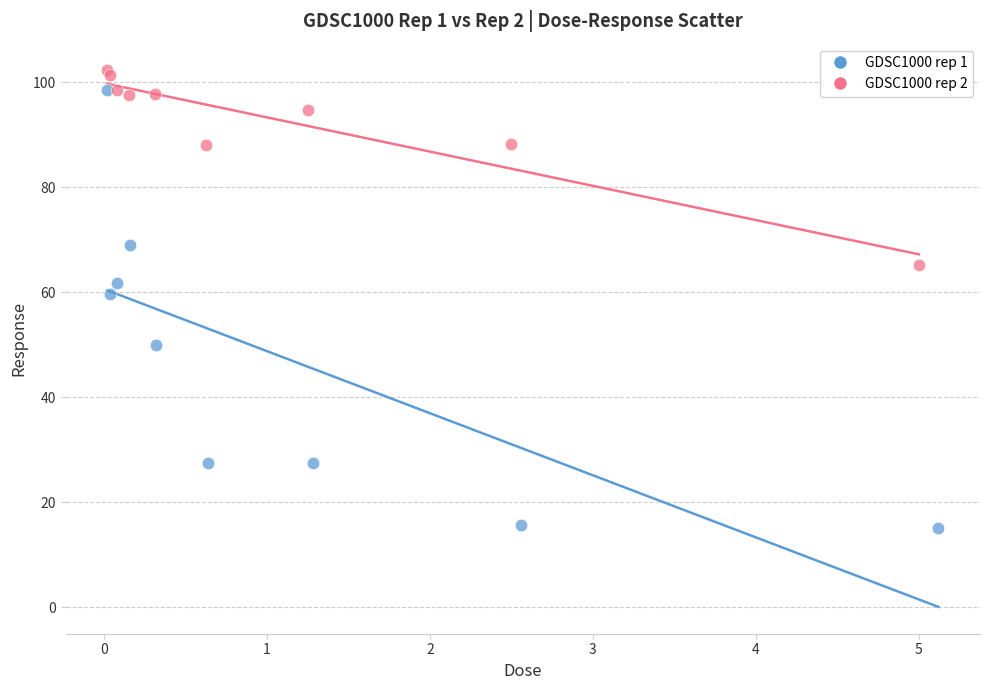

Which series has the largest Y range (max minus min)?

GDSC1000 rep 1